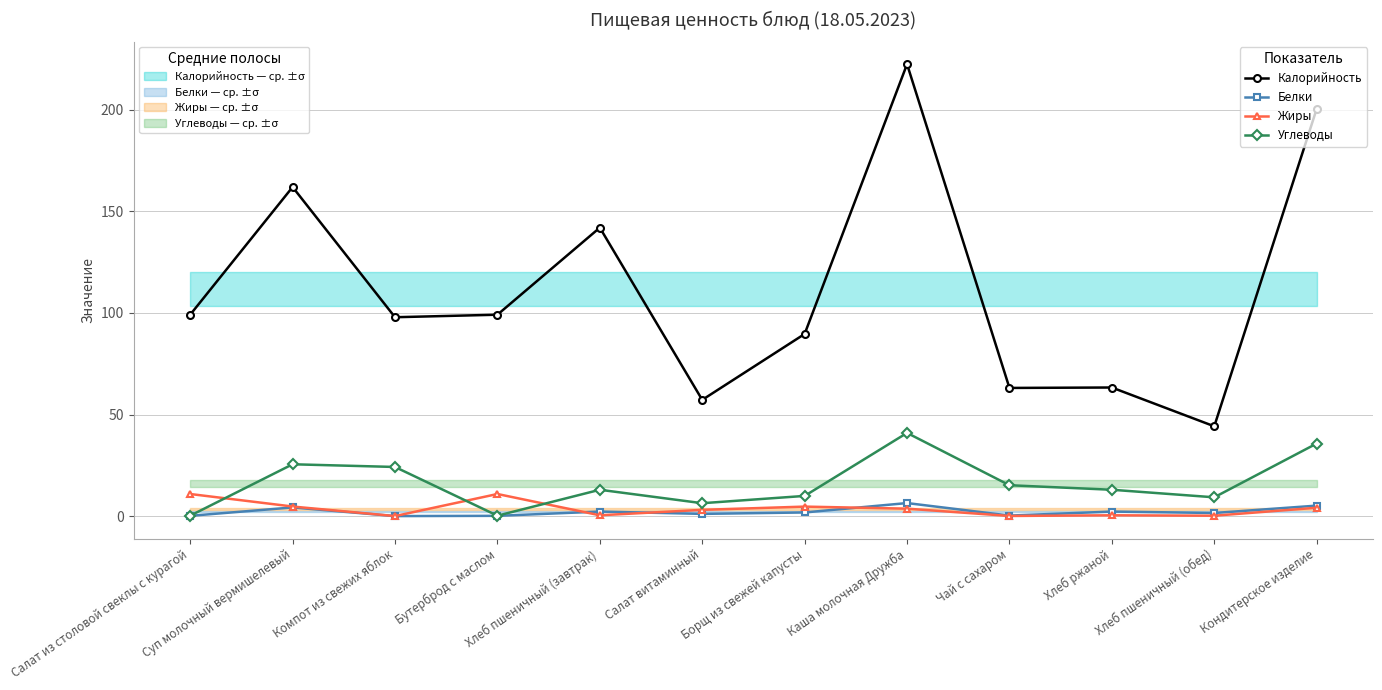

How many distinct data groups are displayed?

4